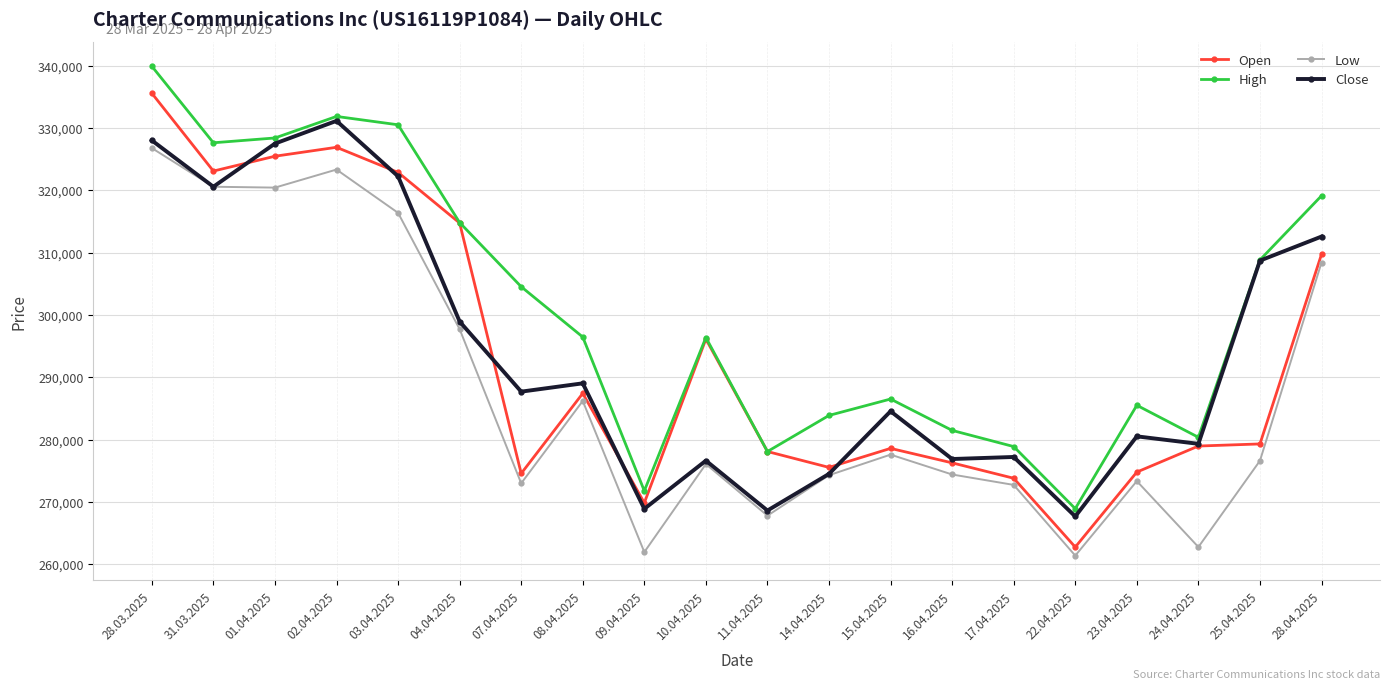

At how many categories does at least one series exceed 288116?

11